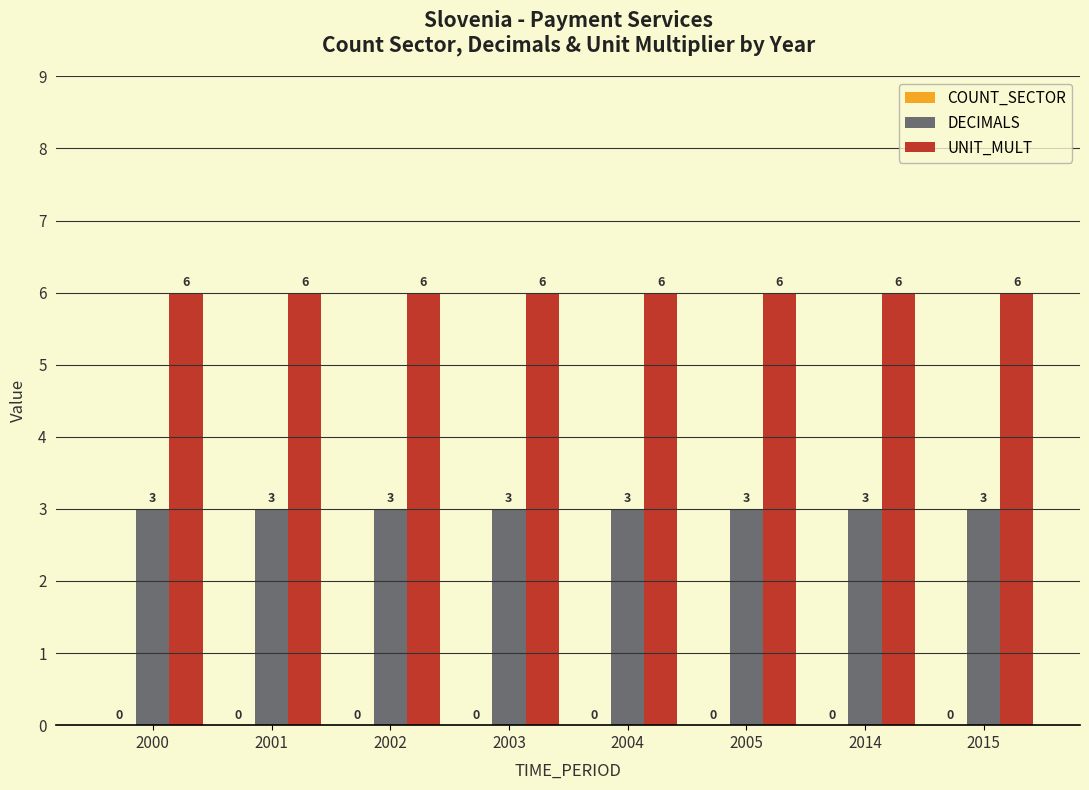

What is the smallest value displayed?

3